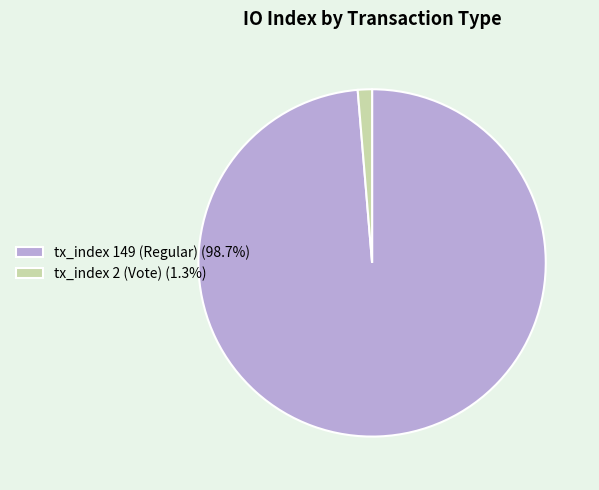

Count the number of slices in the pie.

2